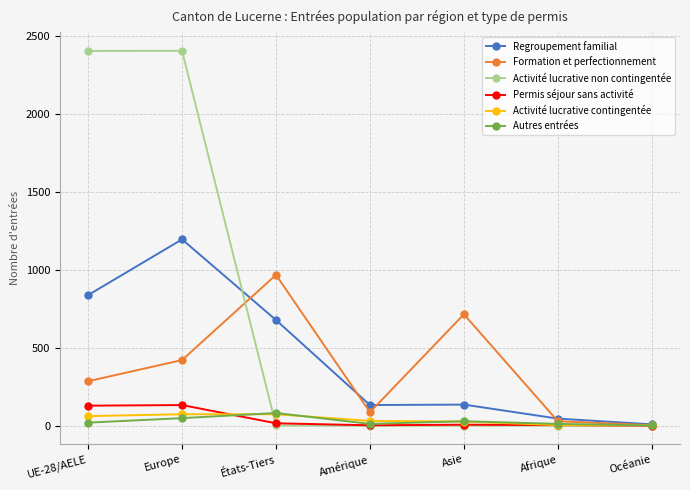

Which series has the largest range (max minus min)?

Activité lucrative non contingentée